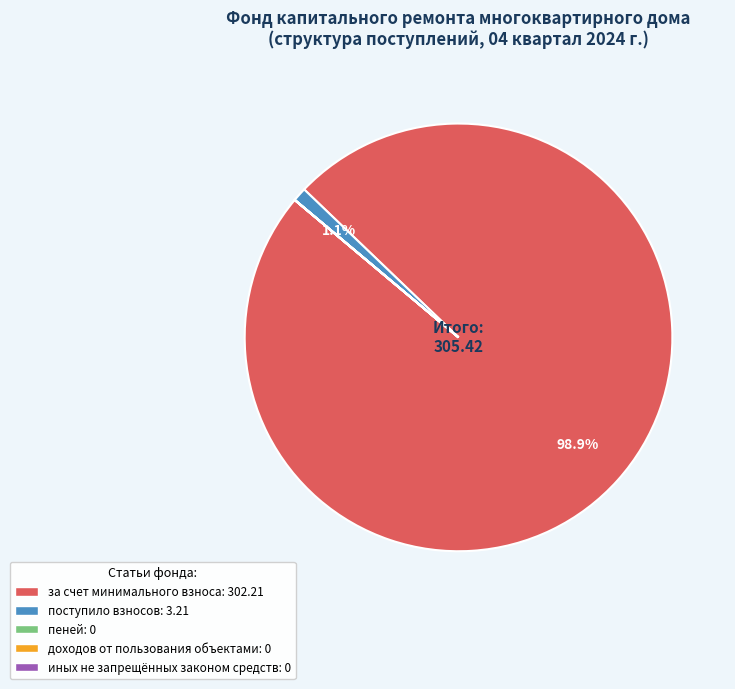

Is there any slice that represents more than half of the pie?

Yes